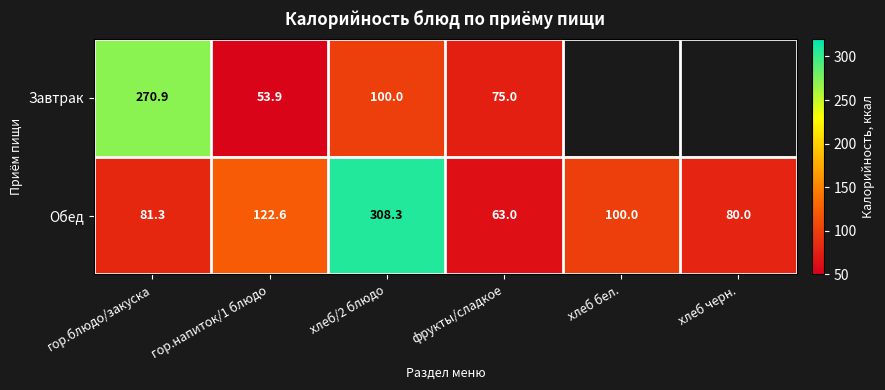

What is the total value across all series at хлеб/2 блюдо?

408.3